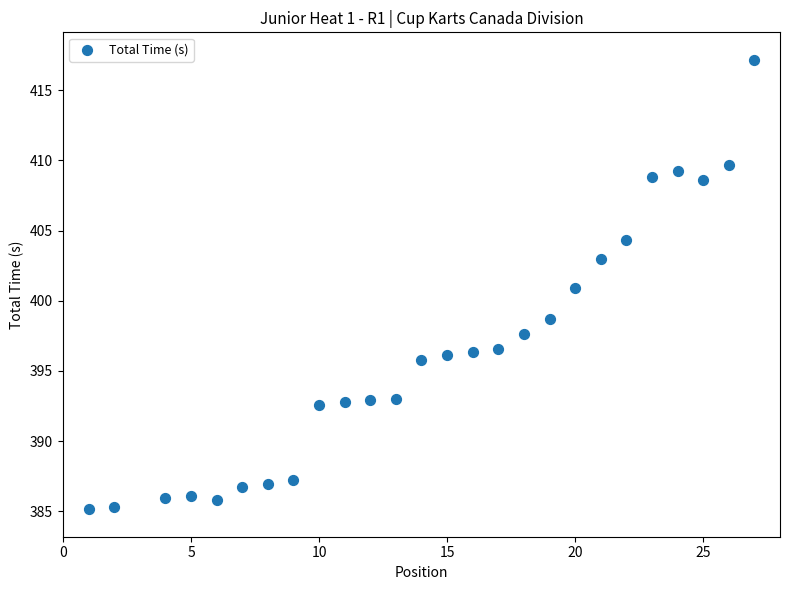

What is the range of Y values (max minus min)?

31.9